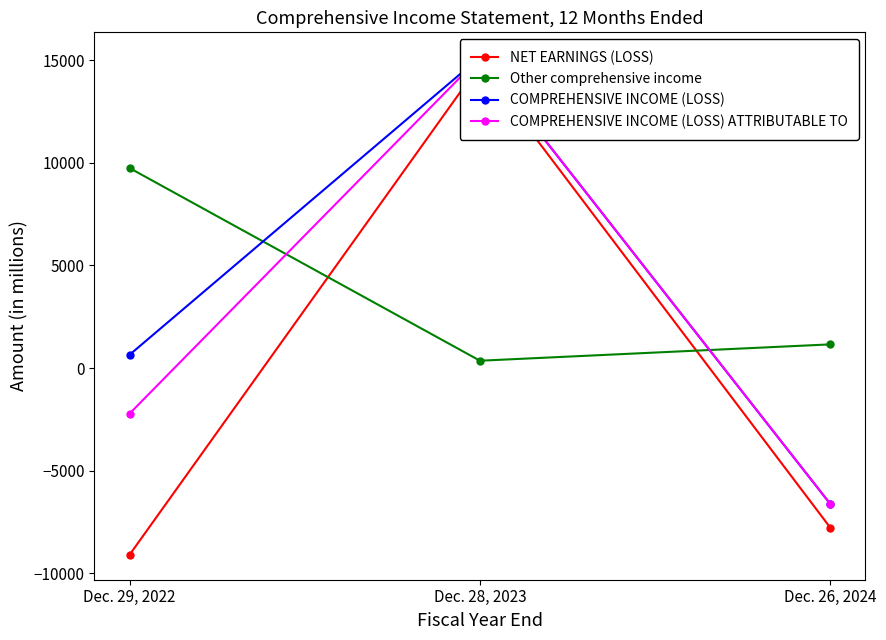

How many lines are shown in the chart?

4